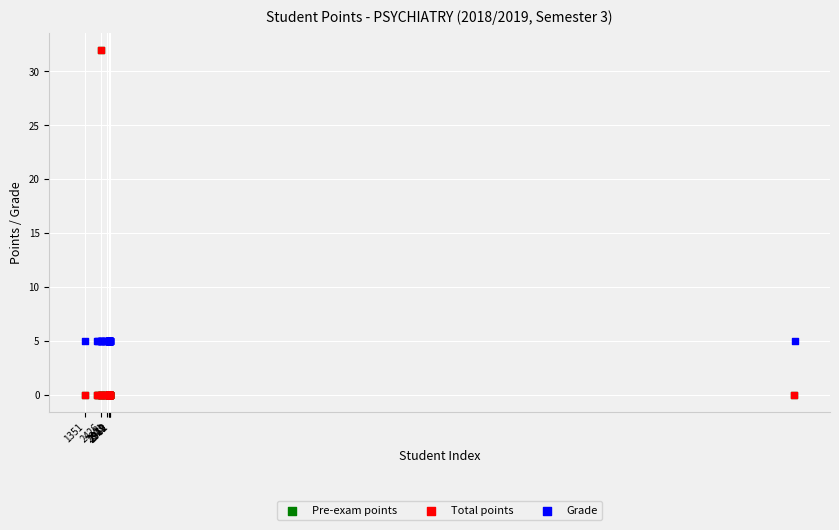

What are all the series names shown in the legend?

Pre-exam points, Total points, Grade